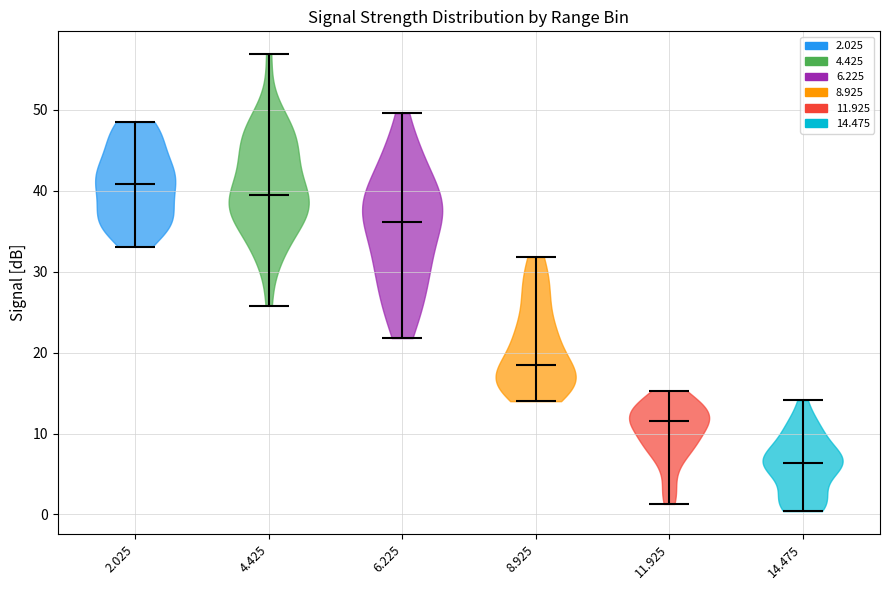

Reading left to right, read every violin against the y-axis: where its median line is, and the lowest and highest points it reaches. The values are not printed on the chart, so give them approximately, as read against the axis.

2.025: median line 41, lowest point 33, highest point 49
4.425: median line 40, lowest point 26, highest point 57
6.225: median line 36, lowest point 22, highest point 50
8.925: median line 19, lowest point 14, highest point 32
11.925: median line 12, lowest point 1, highest point 15
14.475: median line 6, lowest point 0, highest point 14